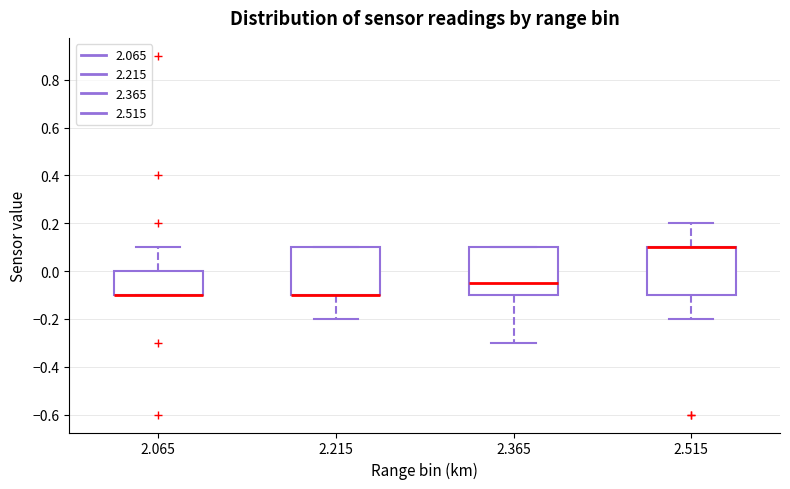

Where is the upper edge of the box at x = 2.515 on the y-axis? The values are not printed on the chart, so give them approximately, as read against the axis.

0.10